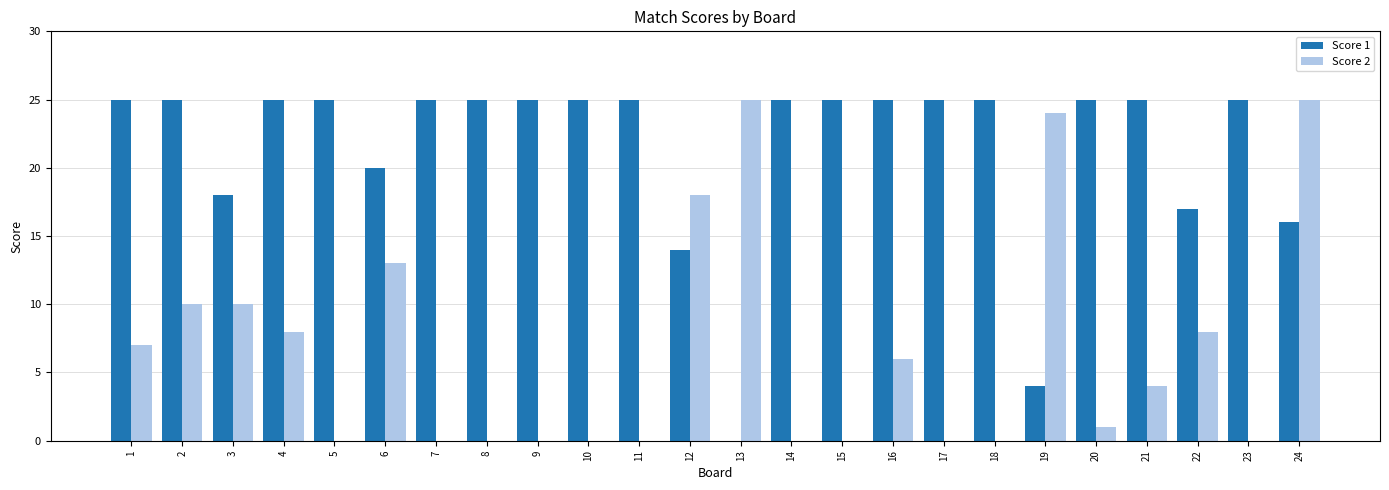

Is the value of Score 2 at 18 greater than the value of Score 1 at 17?

No